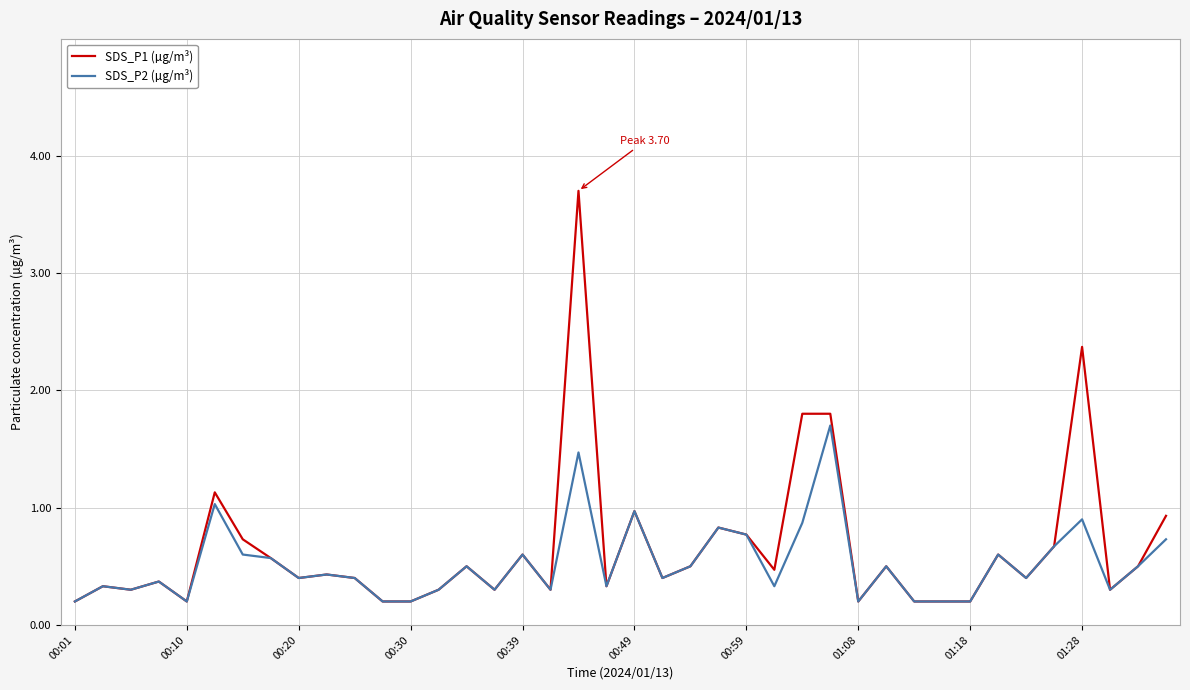

Rank the series by their maximum value, from lowest to highest.

SDS_P2 (µg/m³), SDS_P1 (µg/m³)